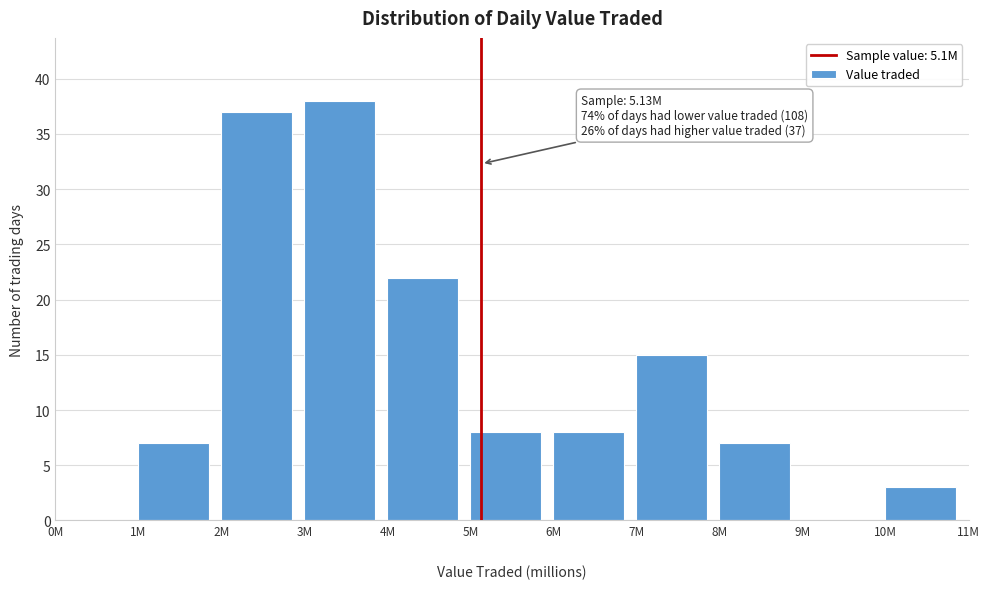

What is the sum of all values?

145